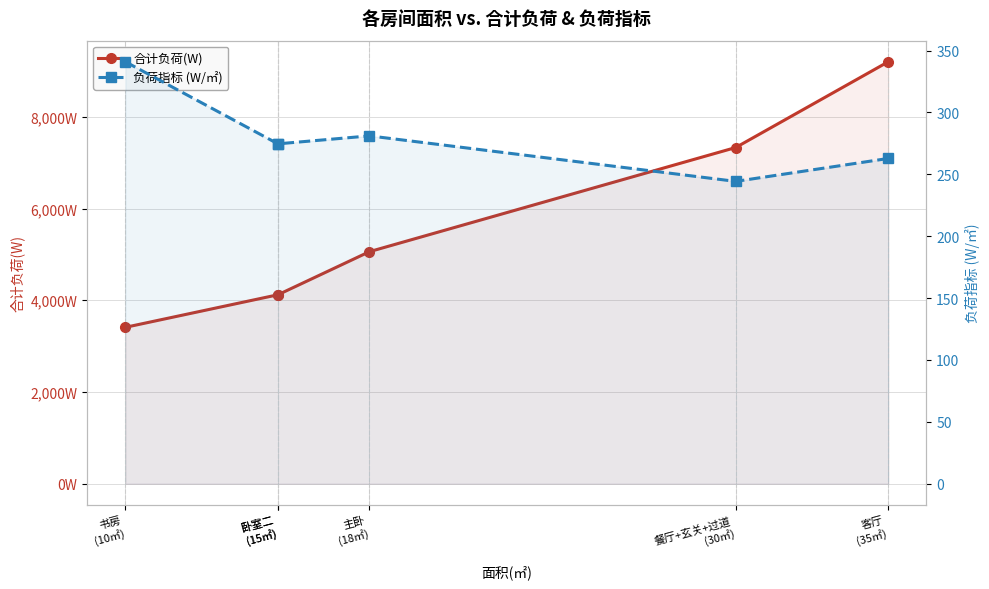

What is the value of the 负荷指标 (W/㎡) point at the 5th from the left?

244.3